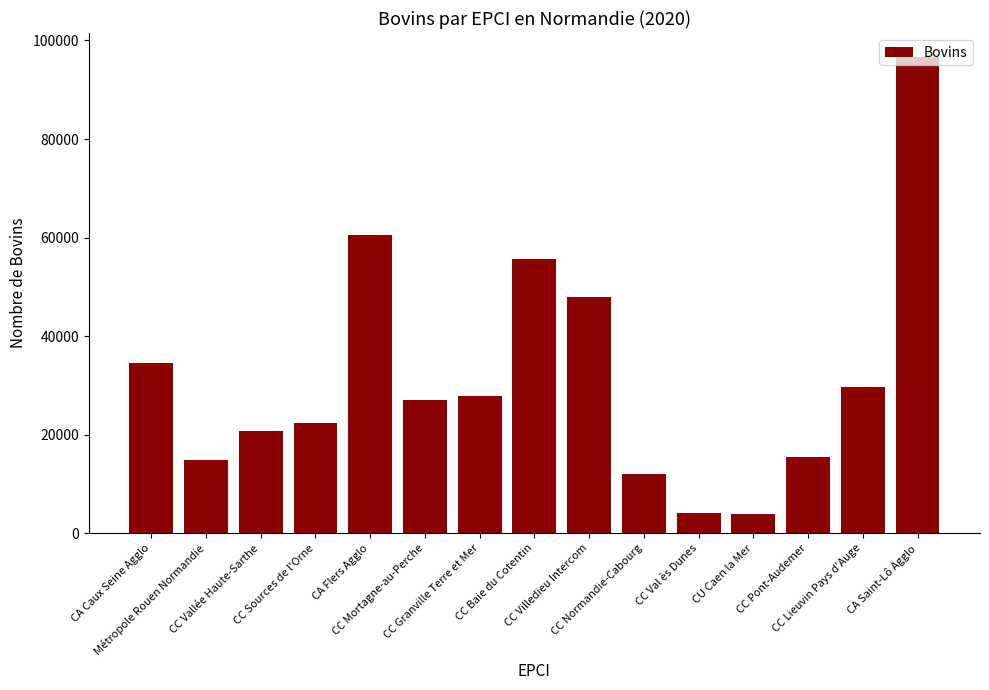

What is the ratio of the value at CA Flers Agglo to the value at CC Granville Terre et Mer?

2.2